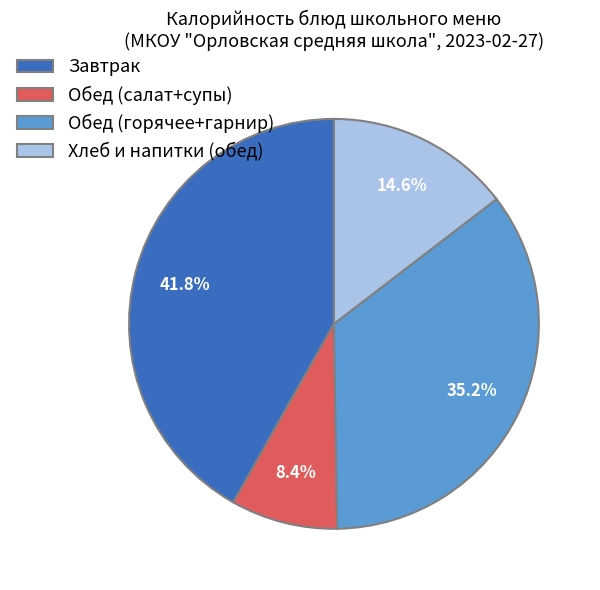

Which has a higher value, Обед (горячее+гарнир) or Хлеб и напитки (обед)?

Обед (горячее+гарнир)